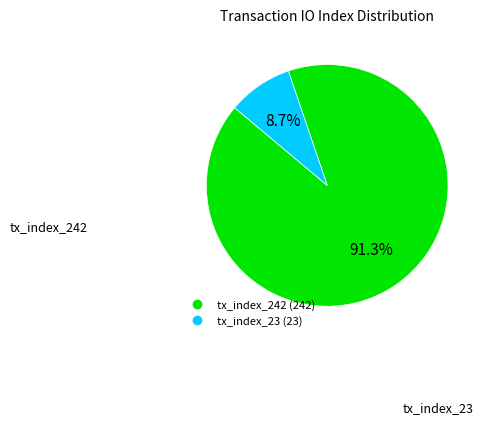

What percentage is the tx_index_23 slice, to the nearest percent?

9%